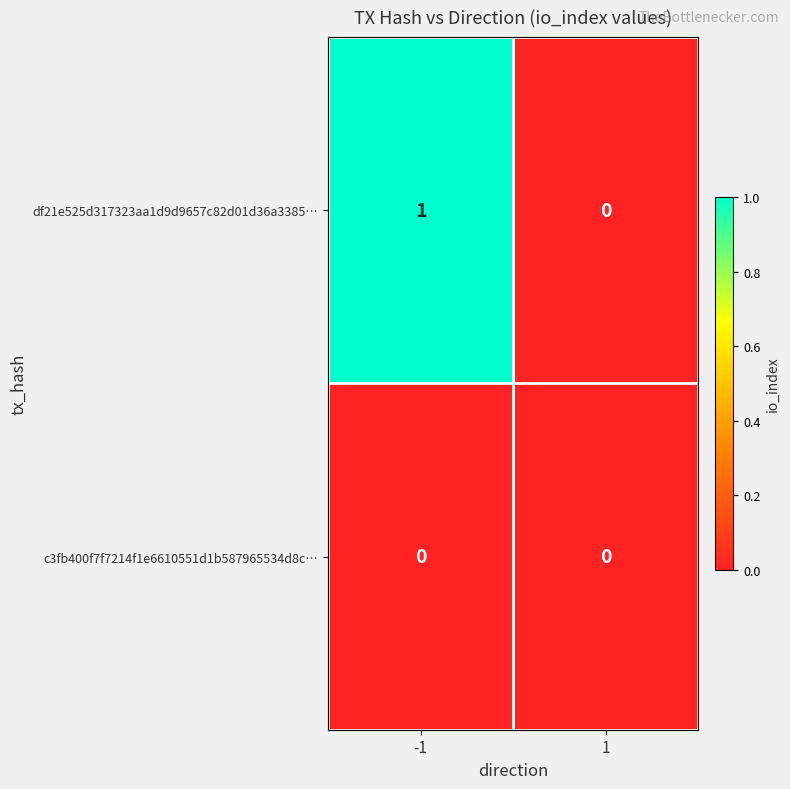

Which series has the widest spread of values?

df21e525d317323aa1d9d9657c82d01d36a3385…